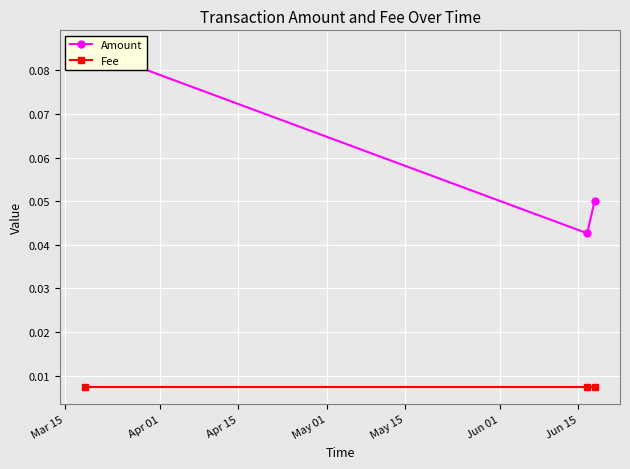

Which series has the largest range (max minus min)?

Amount